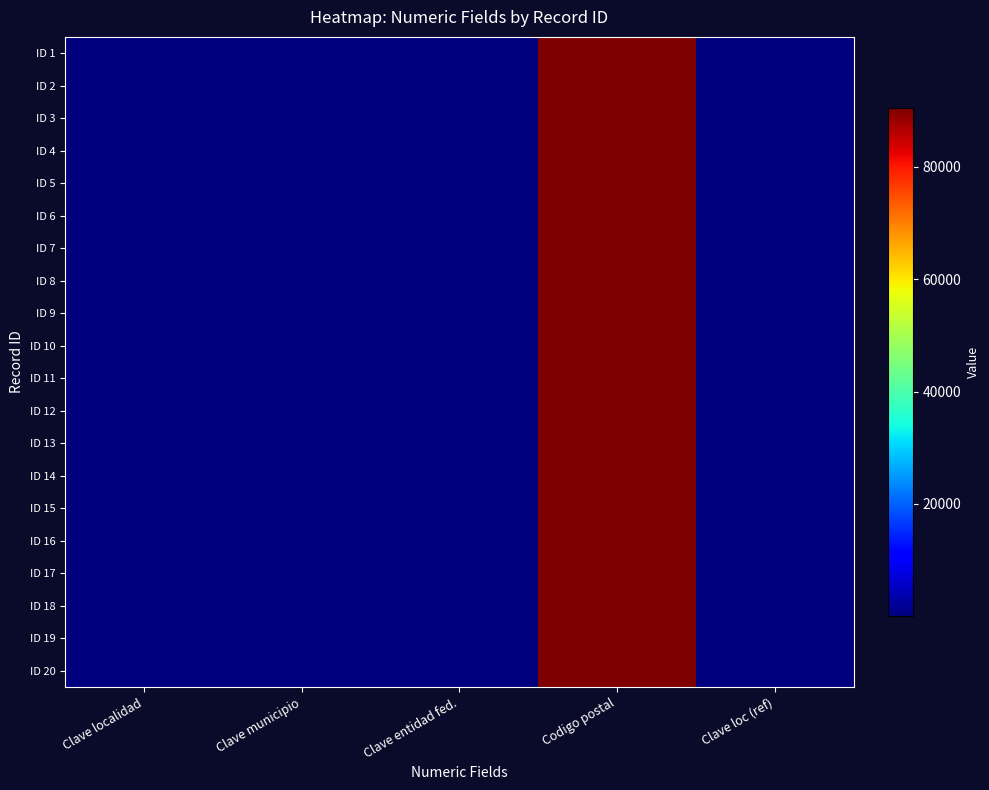

What is the maximum value shown in the chart?

90545